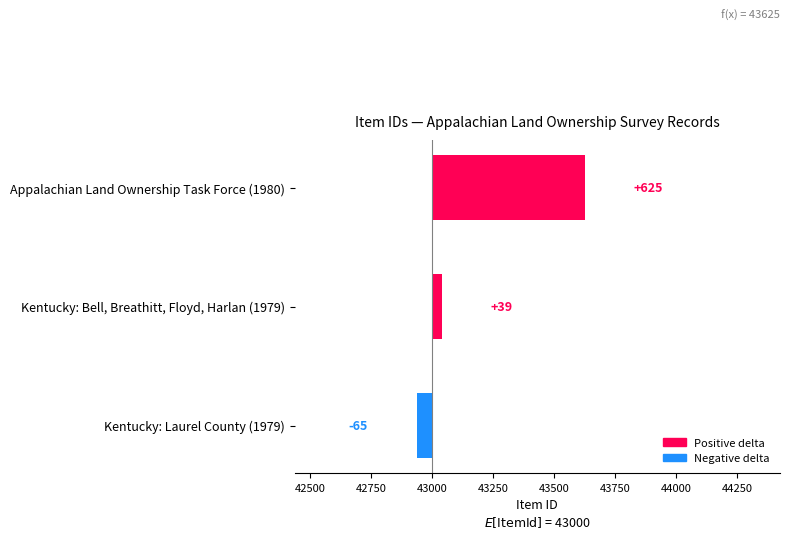

What is the minimum value shown in the chart?

-65